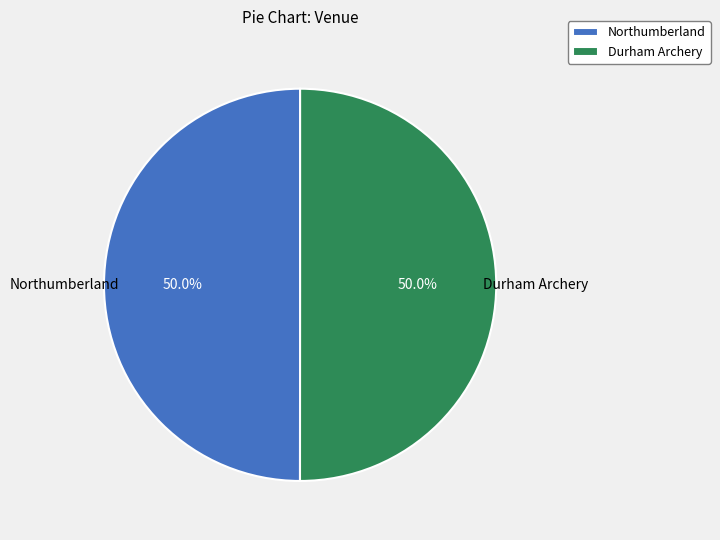

Is the sum of Durham Archery and Northumberland greater than half?

Yes